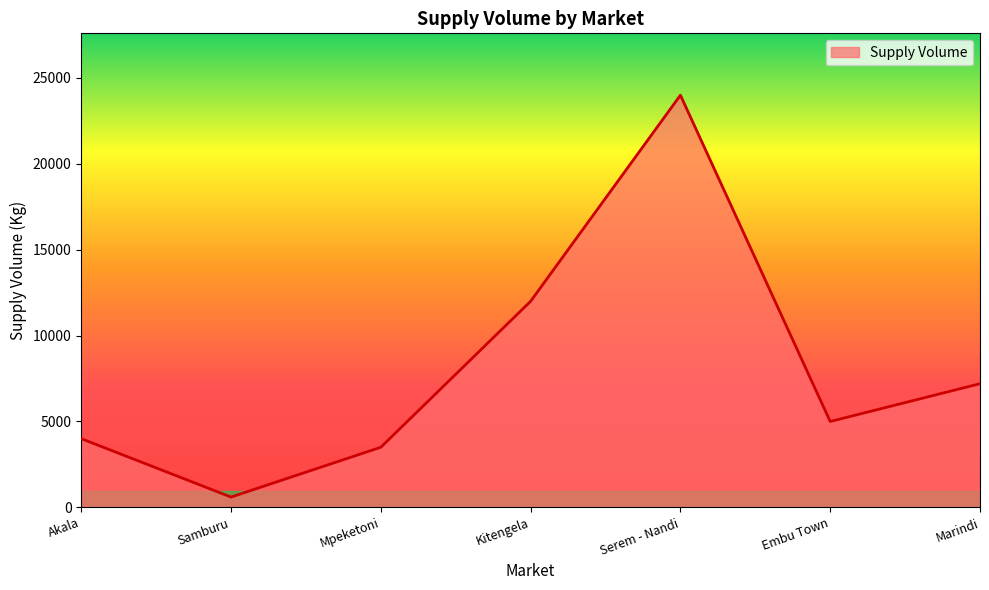

What is the minimum value shown in the chart?

600